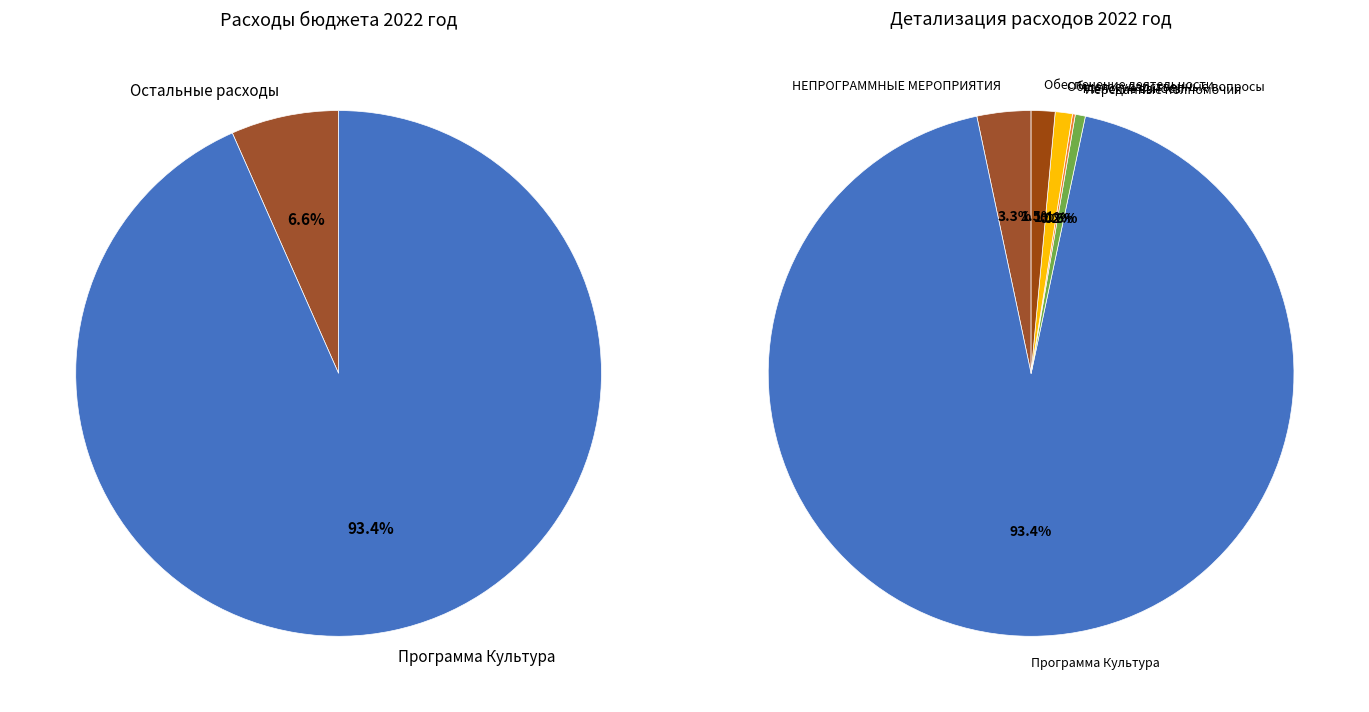

Is НЕПРОГРАММНЫЕ МЕРОПРИЯТИЯ ПОСЕЛЕНИЙ the majority of the pie?

No